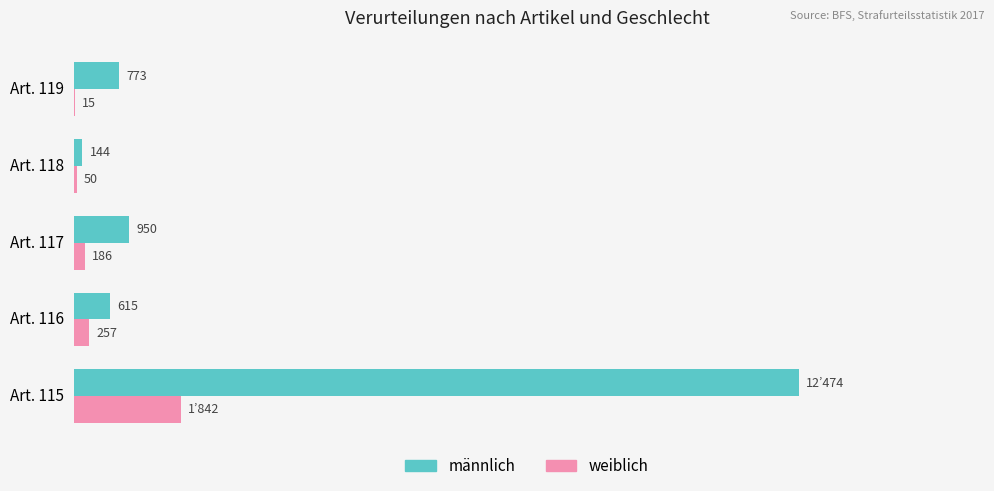

At which label is weiblich closest to 928?

Art. 116